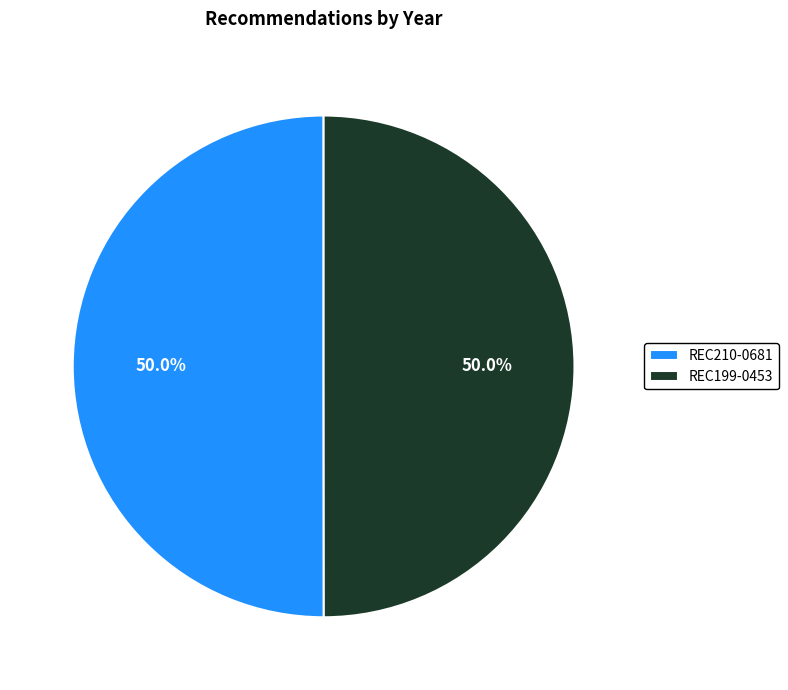

Combined, do REC210-0681 and REC199-0453 account for over 50%?

Yes